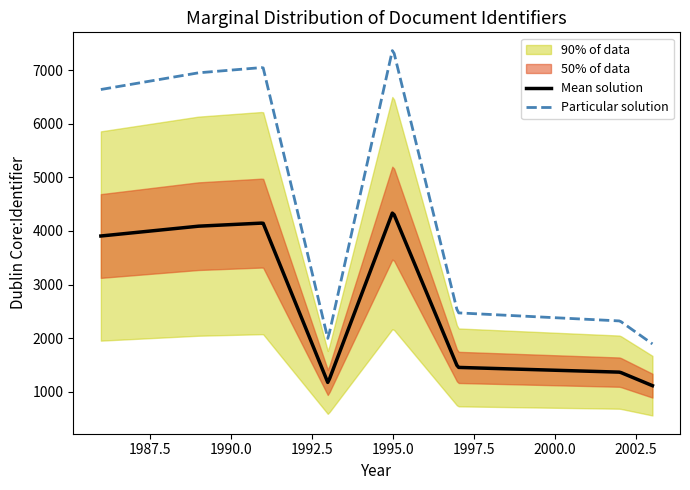

At which label is Identifier closest to 2180?

1997